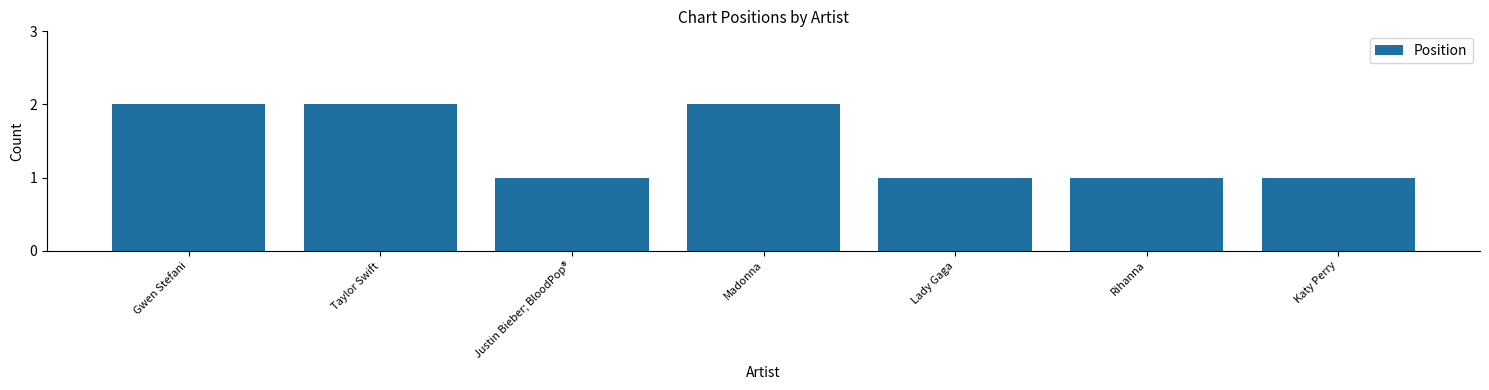

What is the sum of the values at Rihanna and Madonna?

3